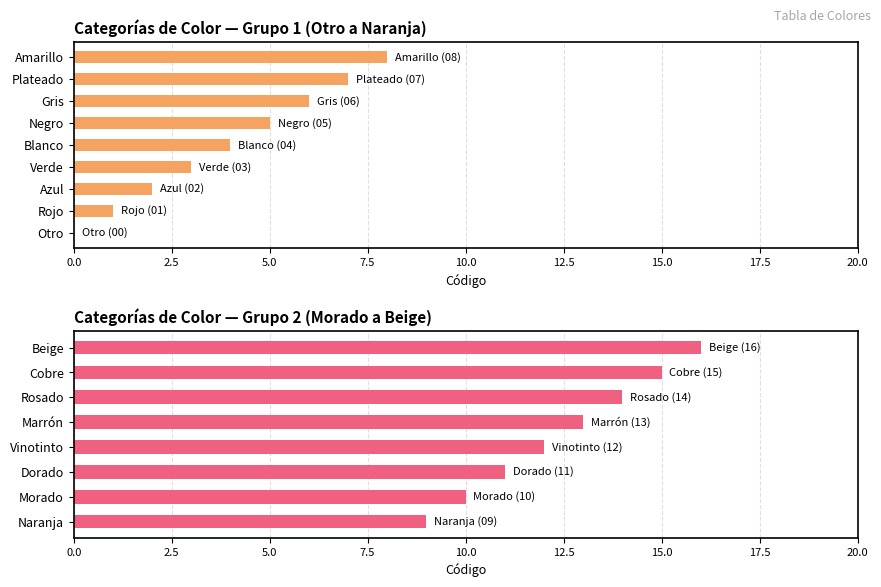

Does the chart contain stacked bars?

No